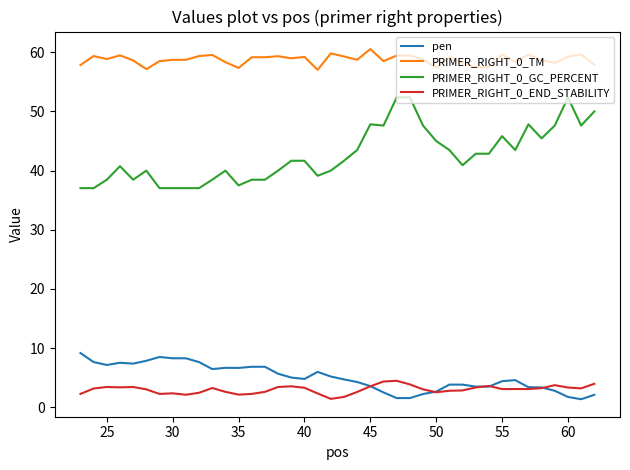

What is the minimum value for PRIMER_RIGHT_0_TM?

57.0